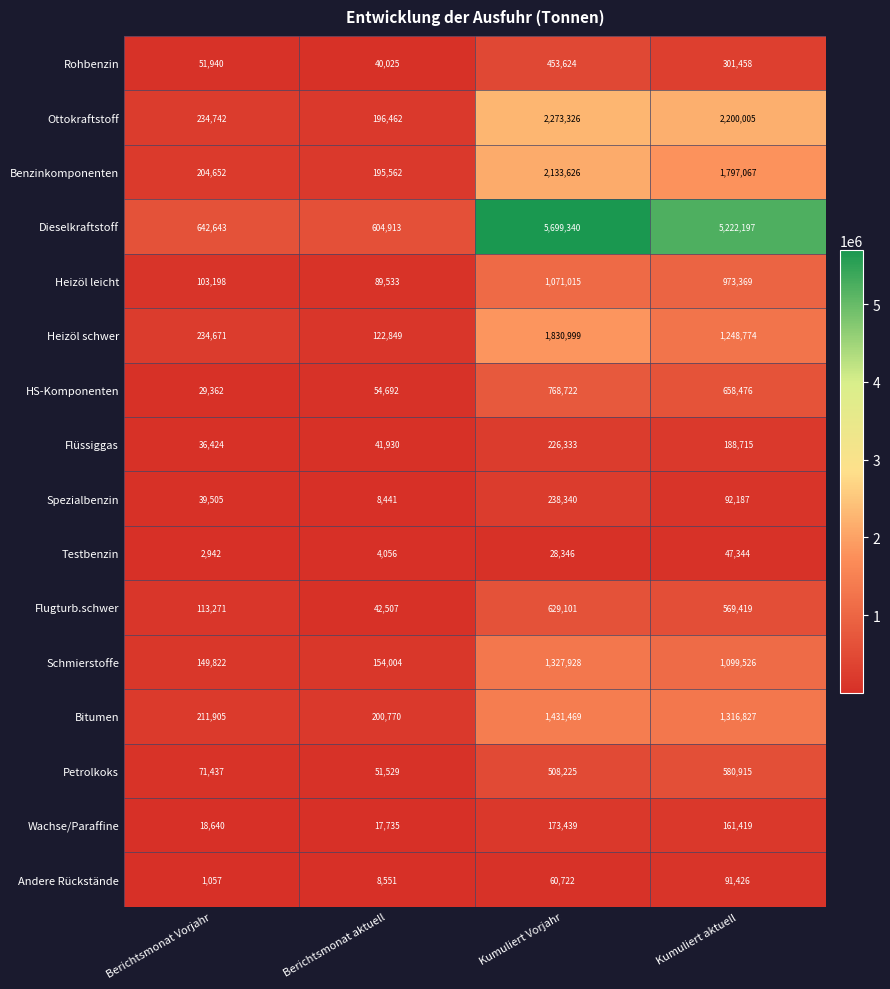

Where does the Ottokraftstoff series first go above 2200005?

Kumuliert Vorjahr